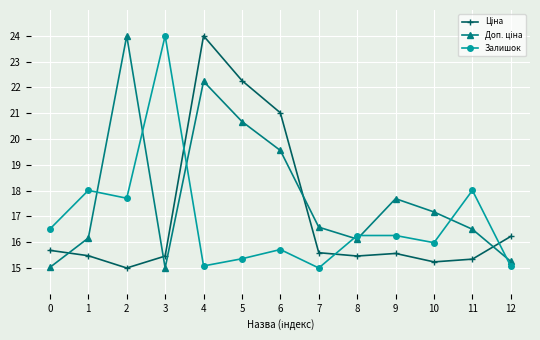

What is the value of the Залишок point at the 3rd from the left?

17.7